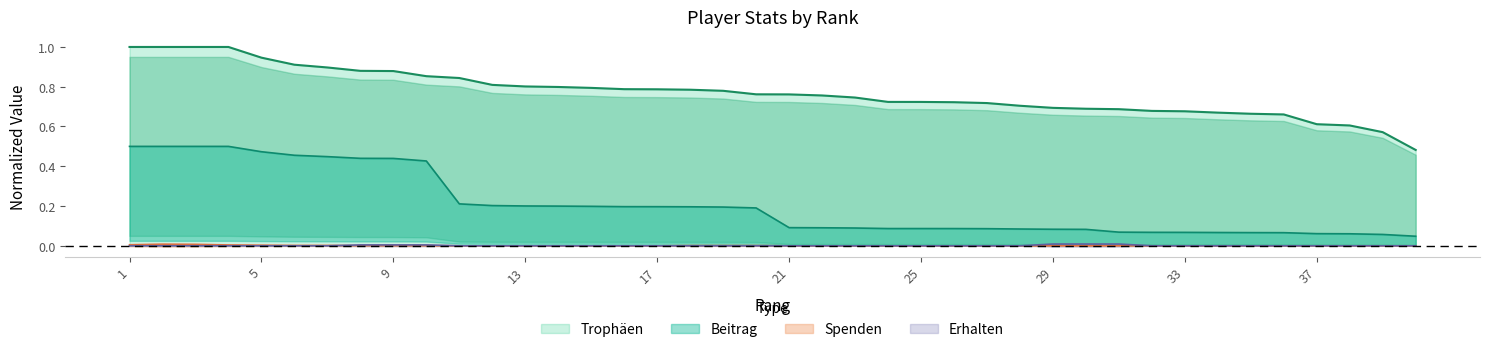

Count the Trophäen values in the range 0 to 1.

40